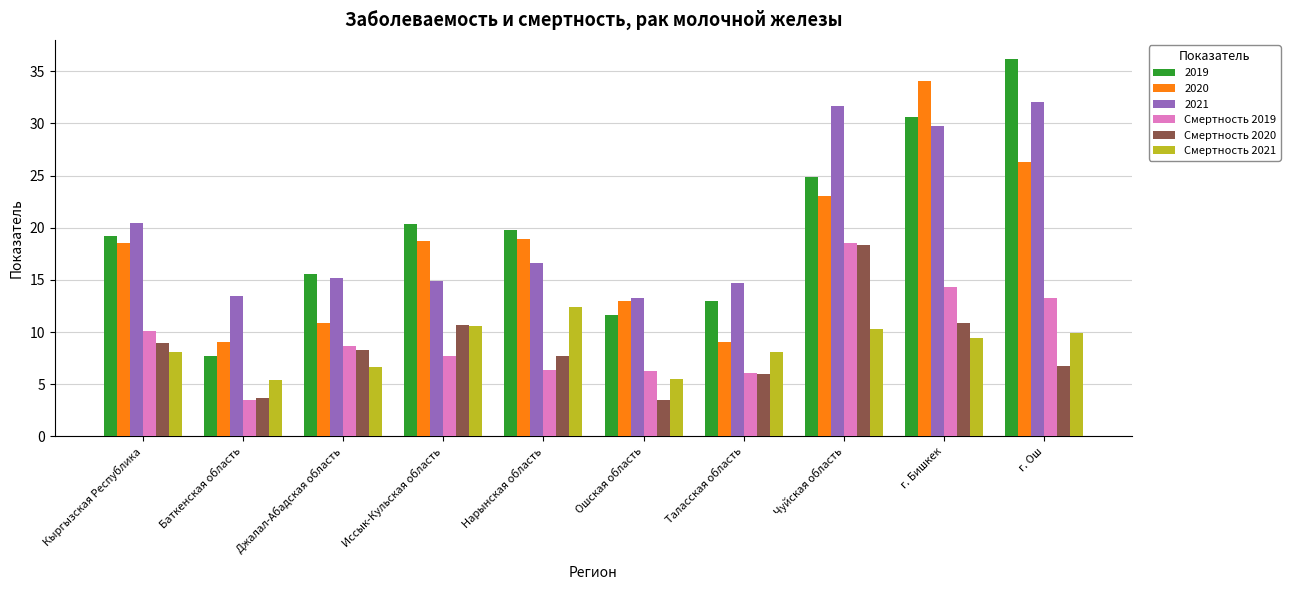

What is the average value of the 2021 series?

20.2